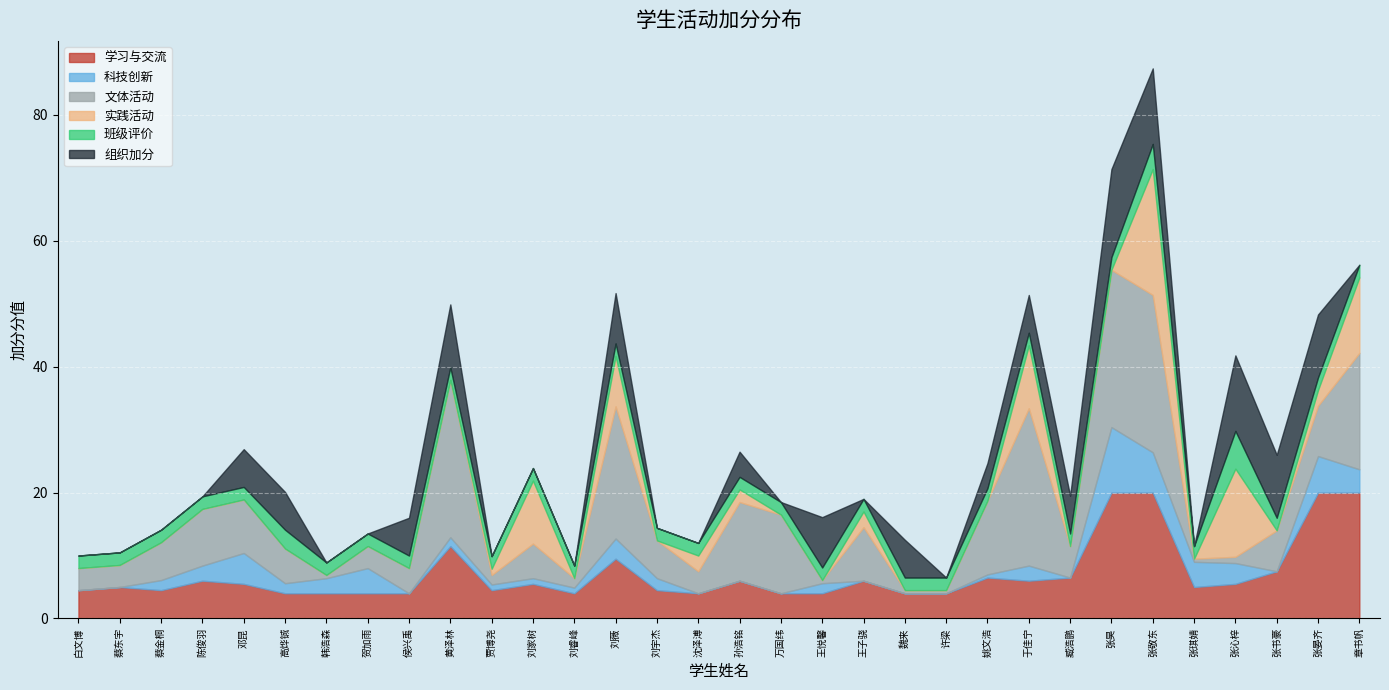

What is the difference between the highest and lowest values at 韩浩森?

4.0